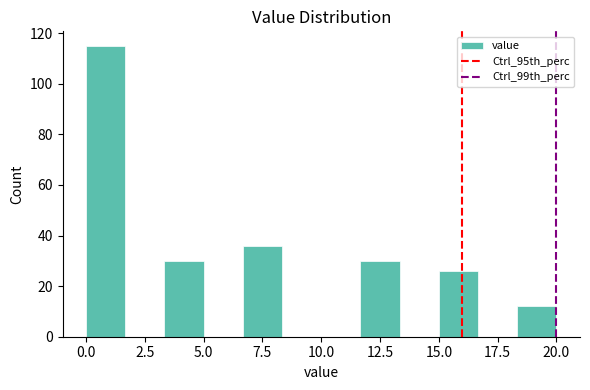

Around what value on the x-axis is the tallest bar? Give the approximate position of its centre, as read against the axis.

1.0